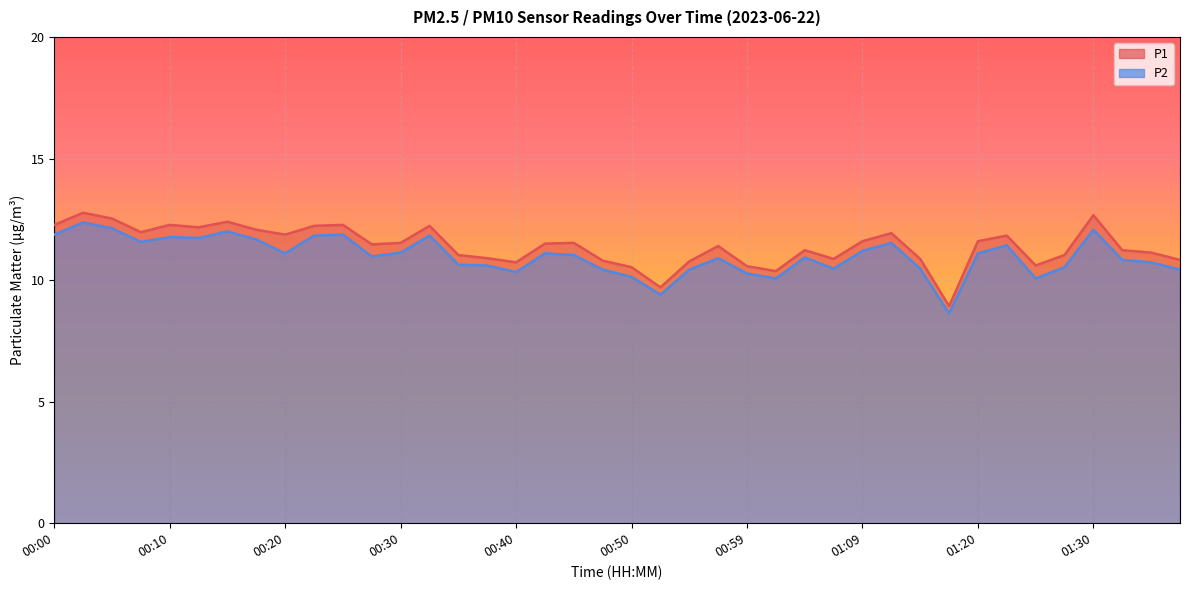

What is the label of the 32nd point from the right?

00:20